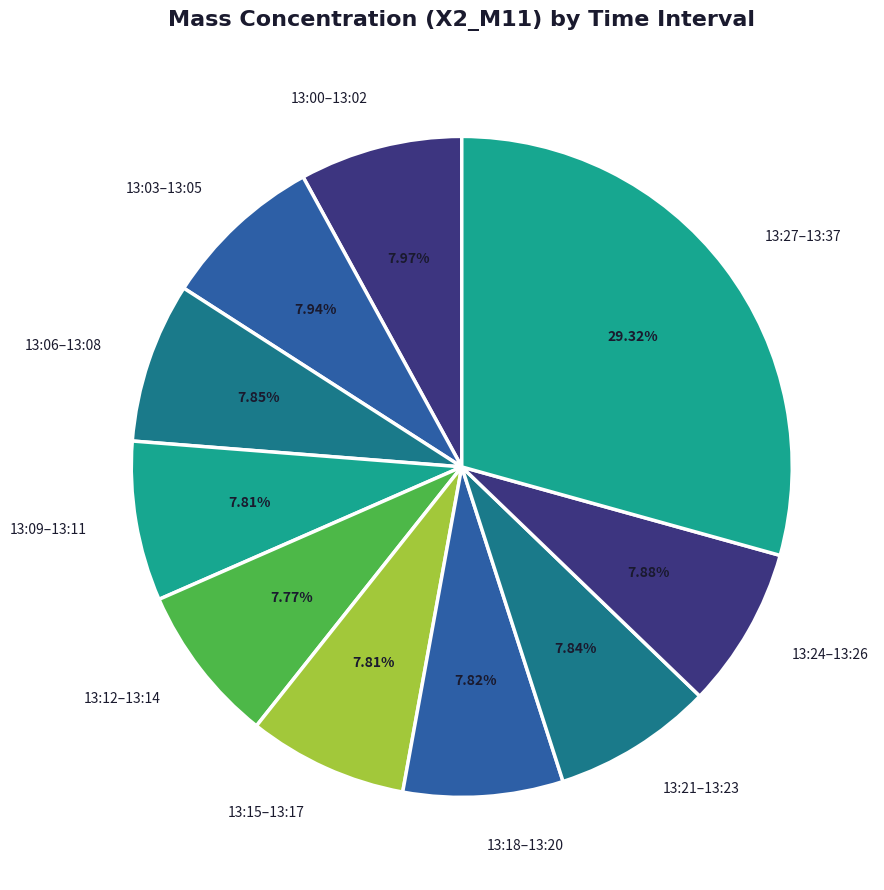

Does any single category account for the majority?

No